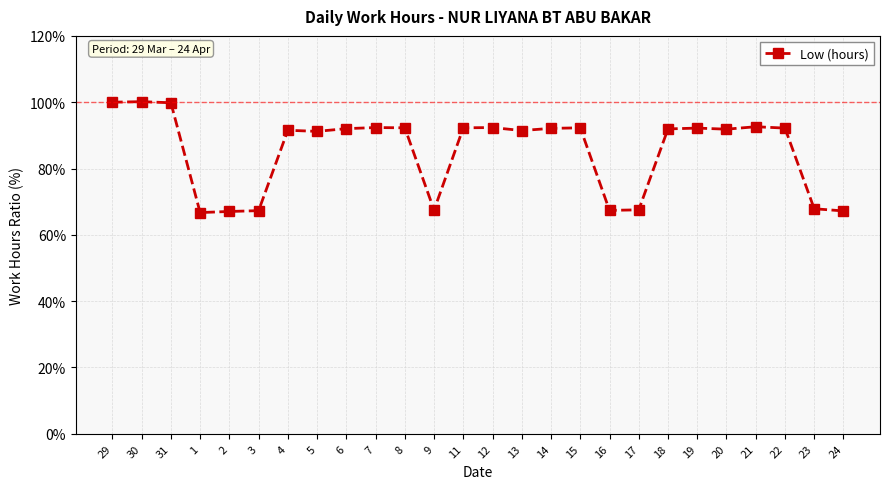

True or false: the data has more than 0 interior local peaks.

True